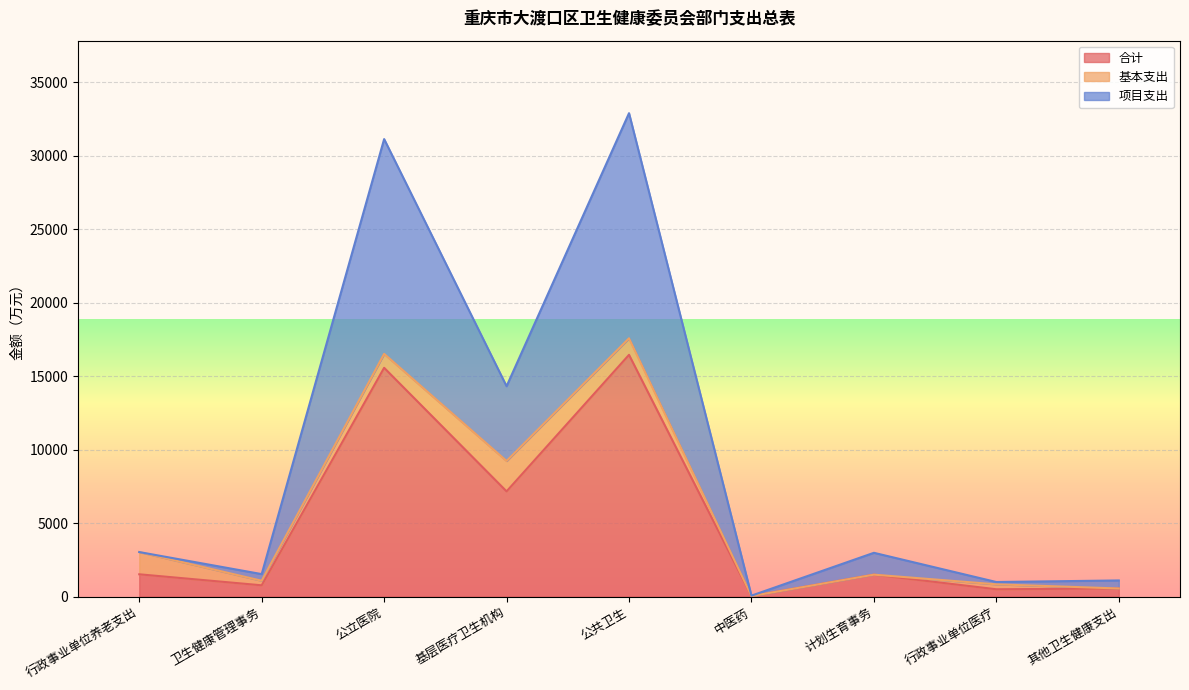

What is the sum of the 项目支出 values at 中医药 and 卫生健康管理事务?

1586.1